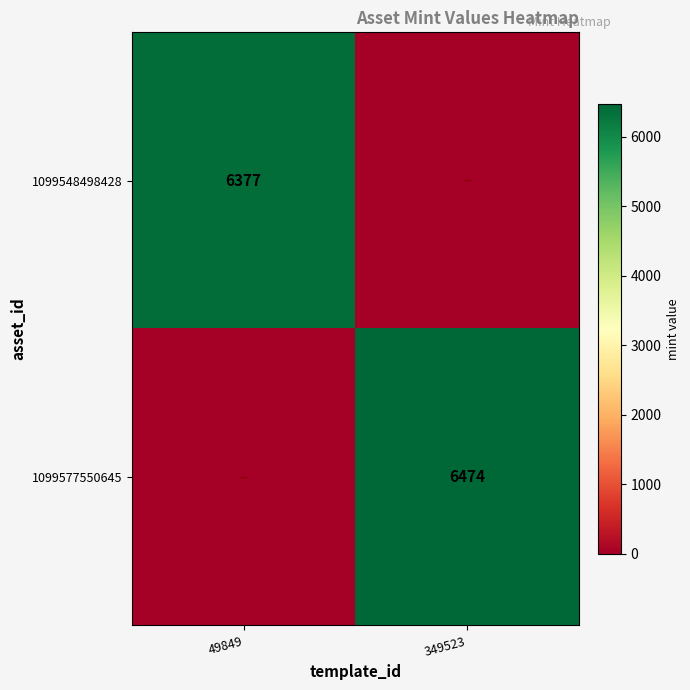

True or false: 1099548498428 has a value of 9049 at 49849.

False